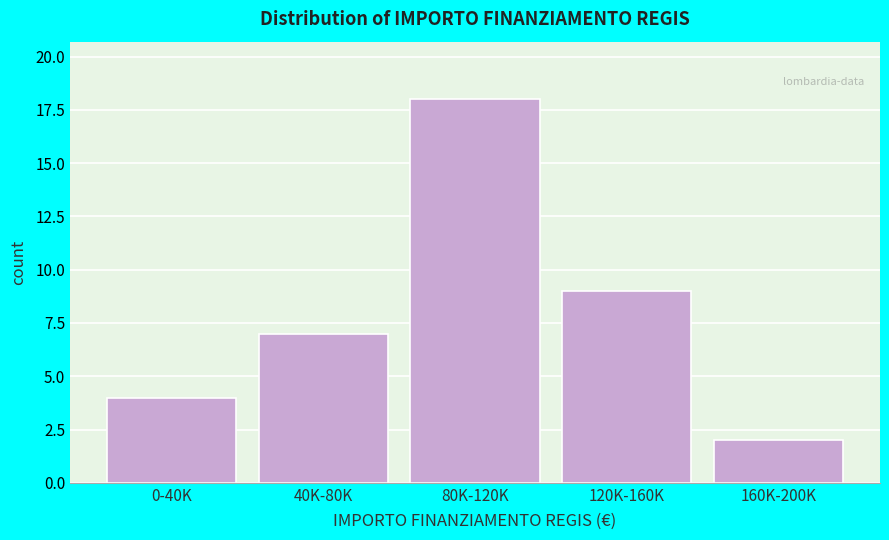

Reading left to right, extract all data points from this chart.

0-40K=4	40K-80K=7	80K-120K=18	120K-160K=9	160K-200K=2